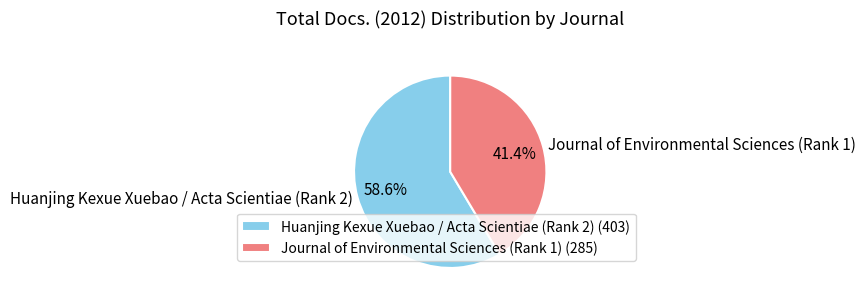

What percentage is NOT represented by Huanjing Kexue Xuebao / Acta Scientiae (Rank 2)?

41.4%